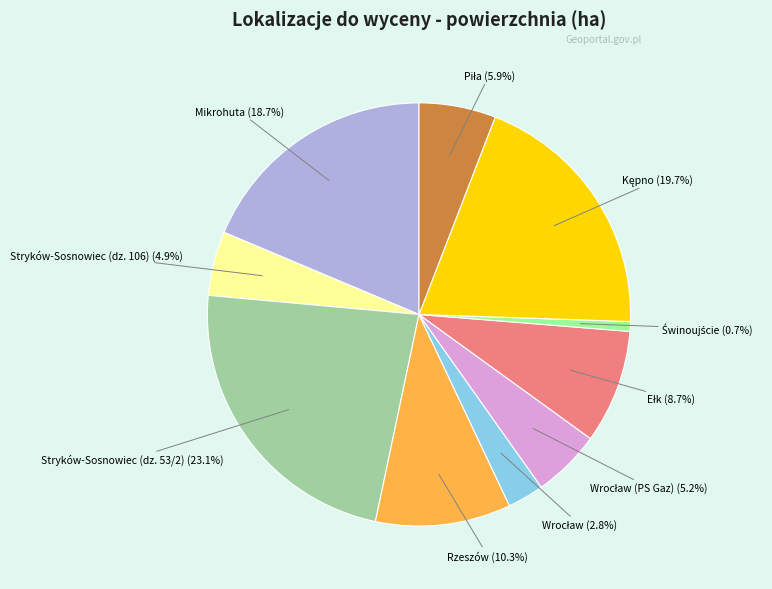

What is the largest slice in the pie chart?

Stryków-Sosnowiec (dz. 53/2)